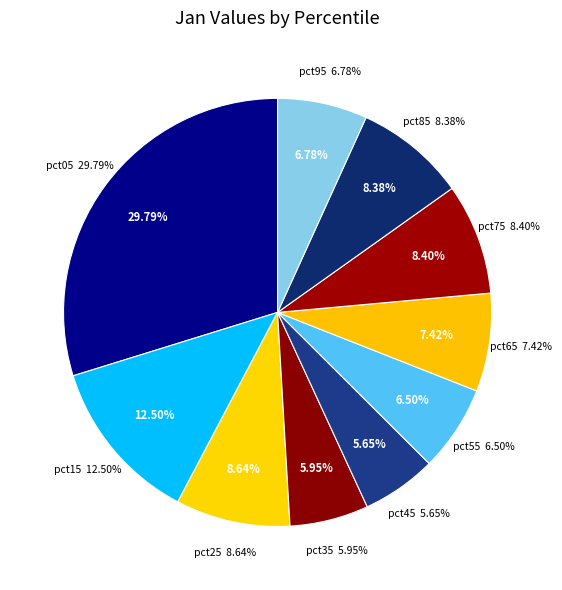

To the nearest percent, what is the average slice percentage?

10%